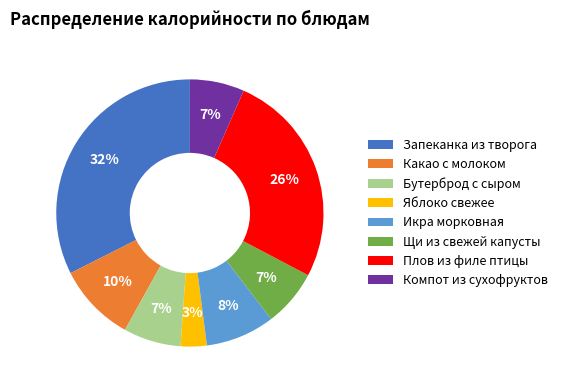

Between Яблоко свежее and Компот из сухофруктов, which is larger?

Компот из сухофруктов